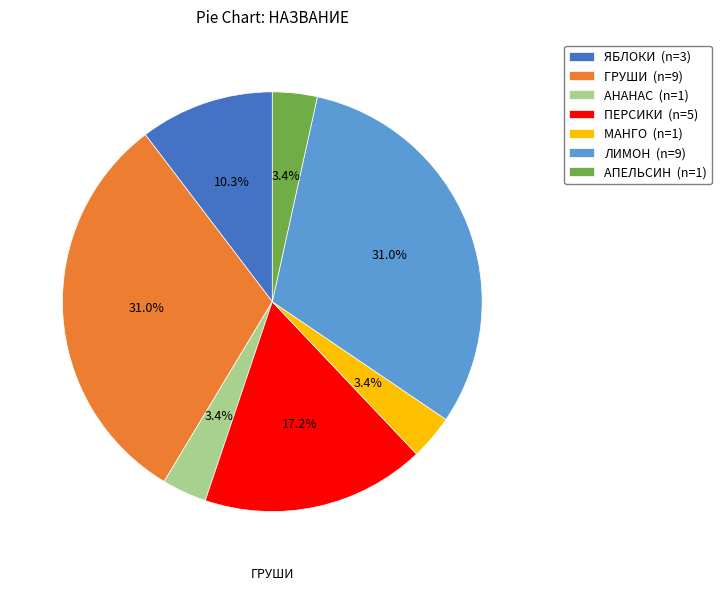

Which has a higher value, ГРУШИ (n=9) or ПЕРСИКИ (n=5)?

ГРУШИ (n=9)